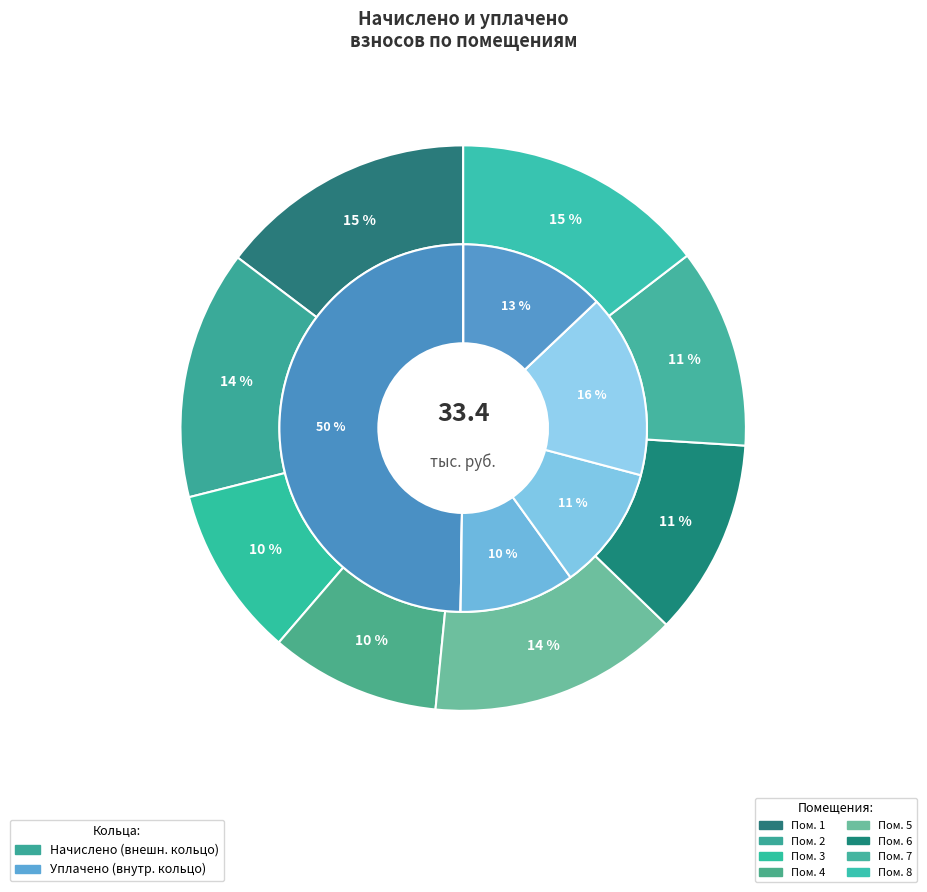

How many segments does this pie chart have?

8